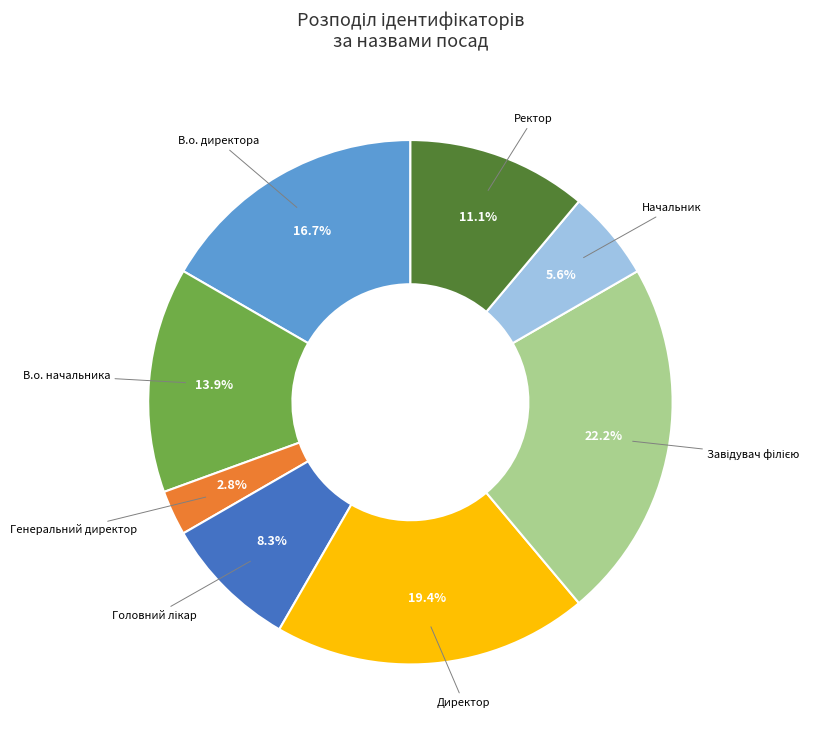

Is there a majority slice in this chart?

No